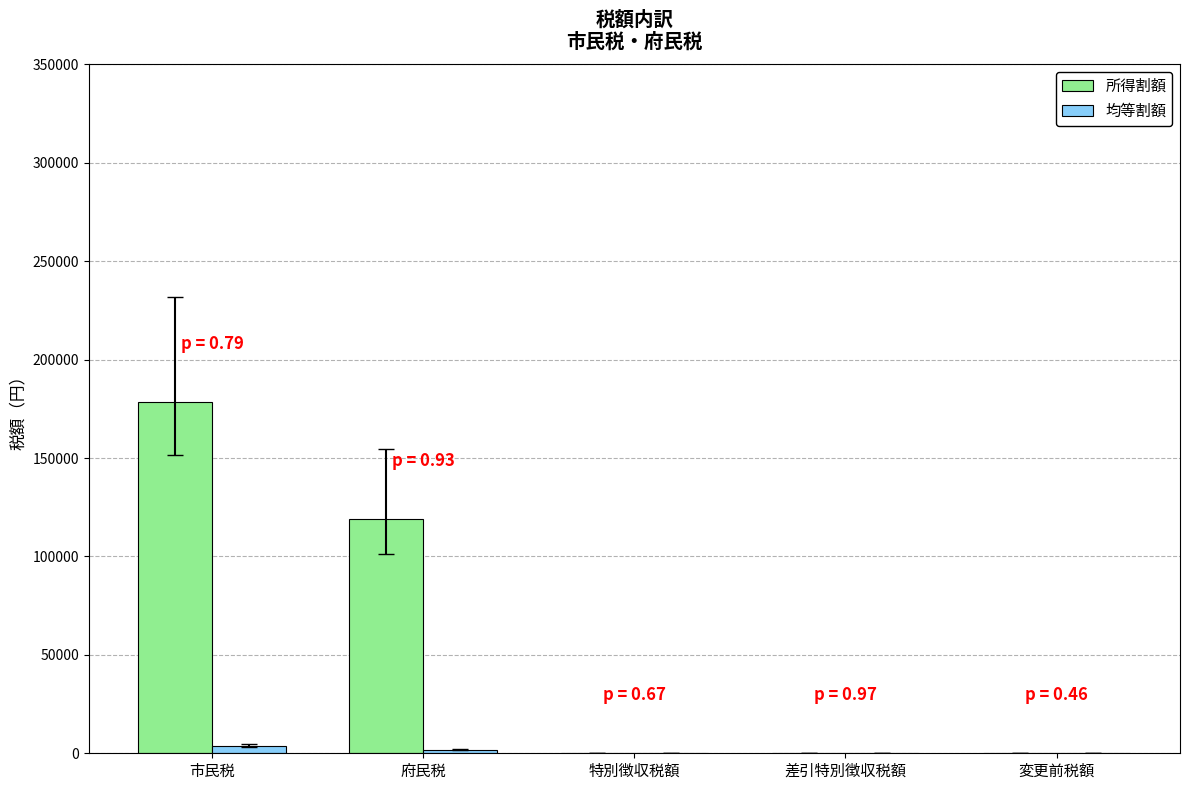

Is it true that 所得割額 equals 63338 at 変更前税額?

False